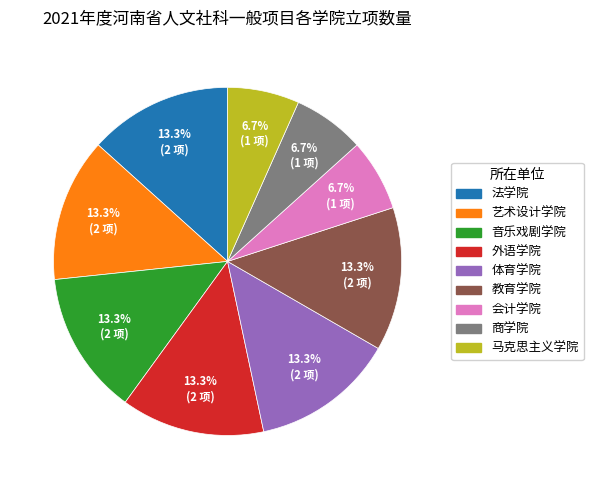

To the nearest percent, what is the combined percentage of 马克思主义学院 and 音乐戏剧学院?

20%